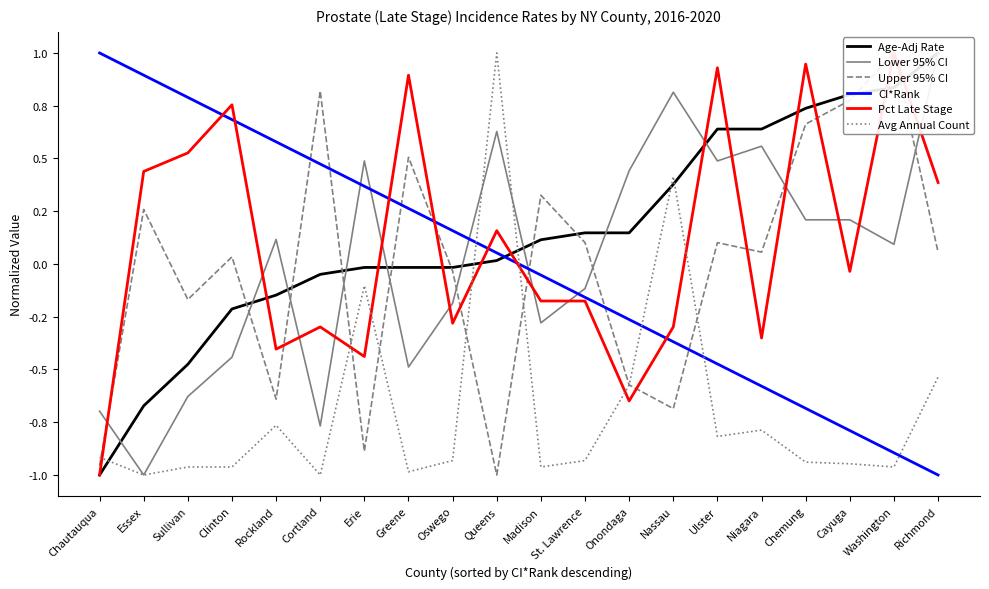

How many values in Avg Annual Count are above zero?

2